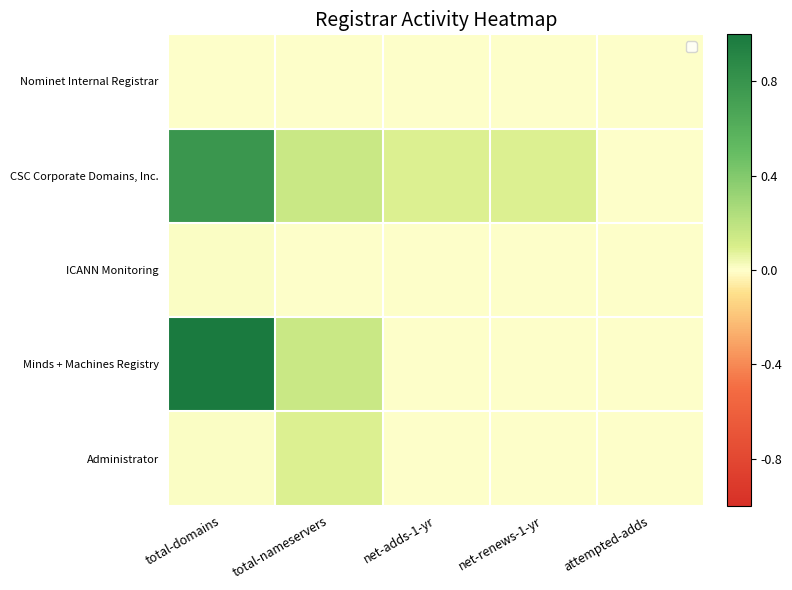

What is the maximum value shown in the chart?

1.0